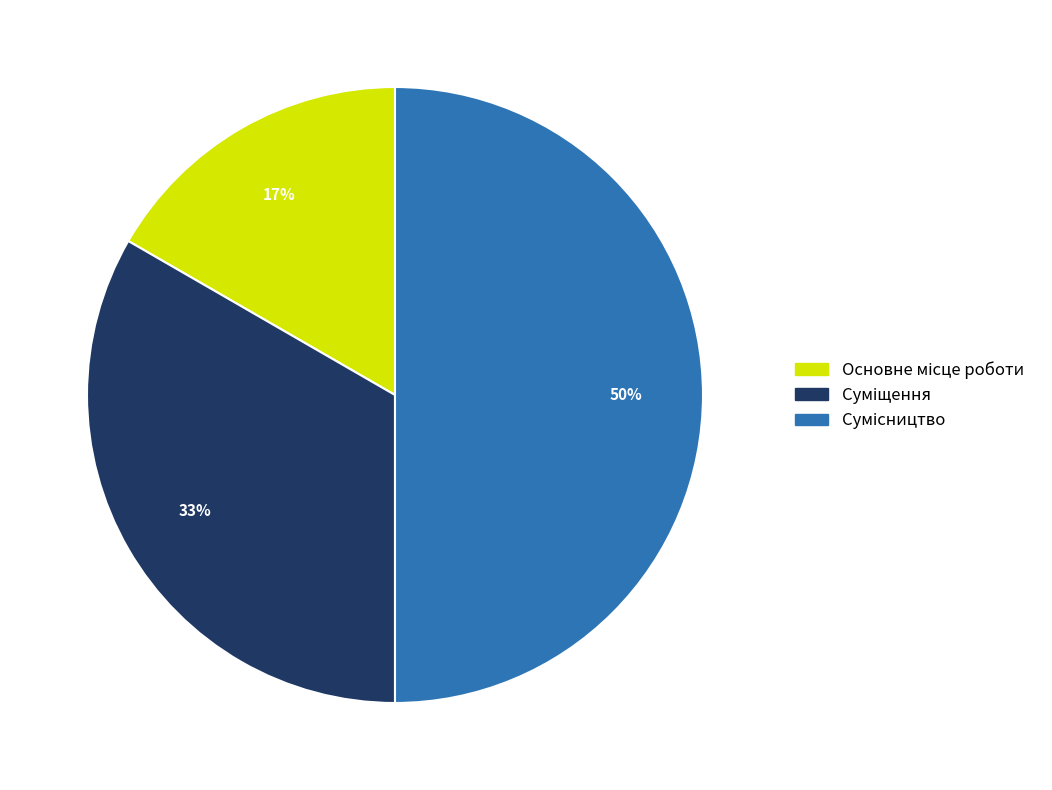

Count the number of slices in the pie.

3